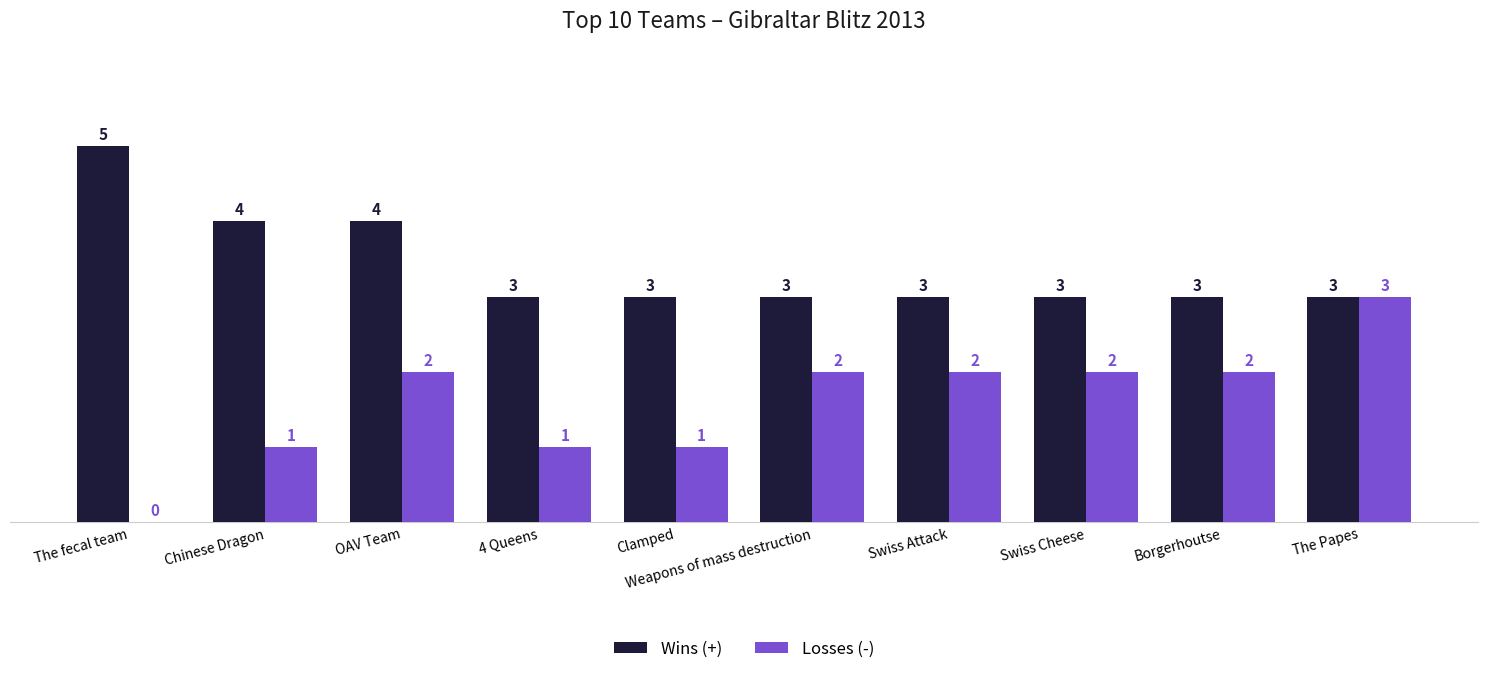

What value does the Wins (+) series have at OAV Team?

4